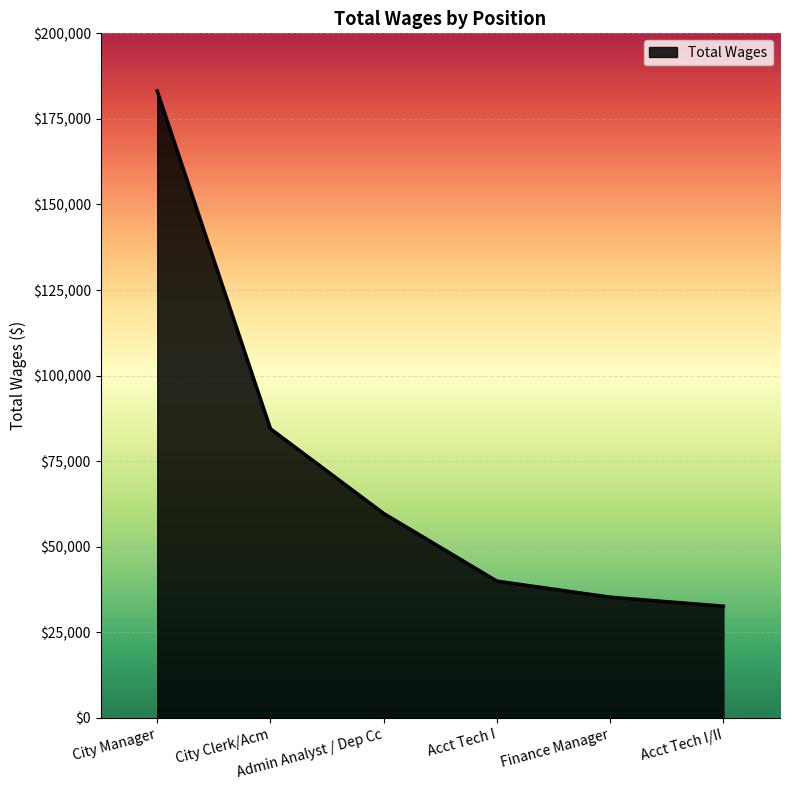

Does the chart display data point markers on the line(s)?

No